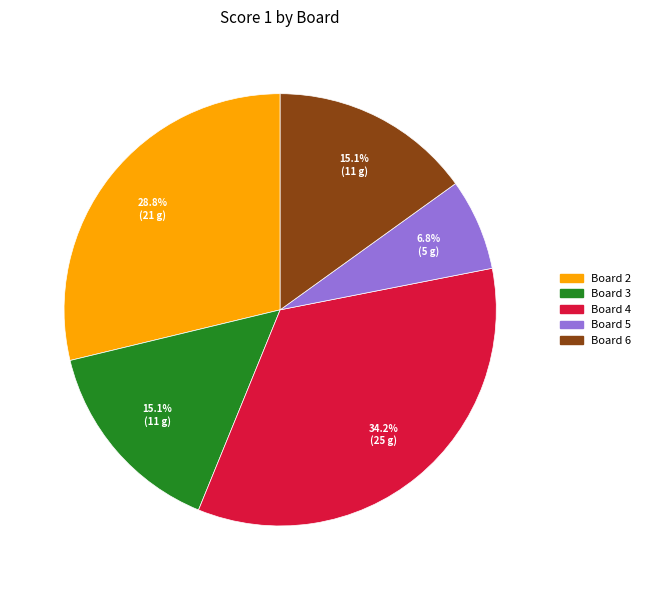

Does any single category account for the majority?

No